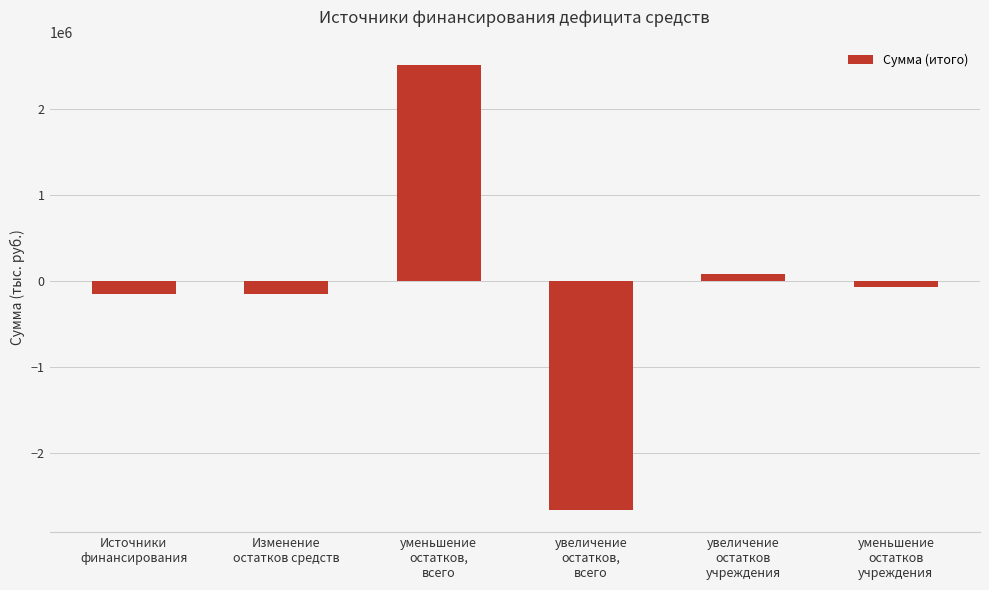

Reading left to right, what are all the values shown in this chart?

-151126.6	-151126.6	2512415.7	-2663542.3	77890.2	-77890.2